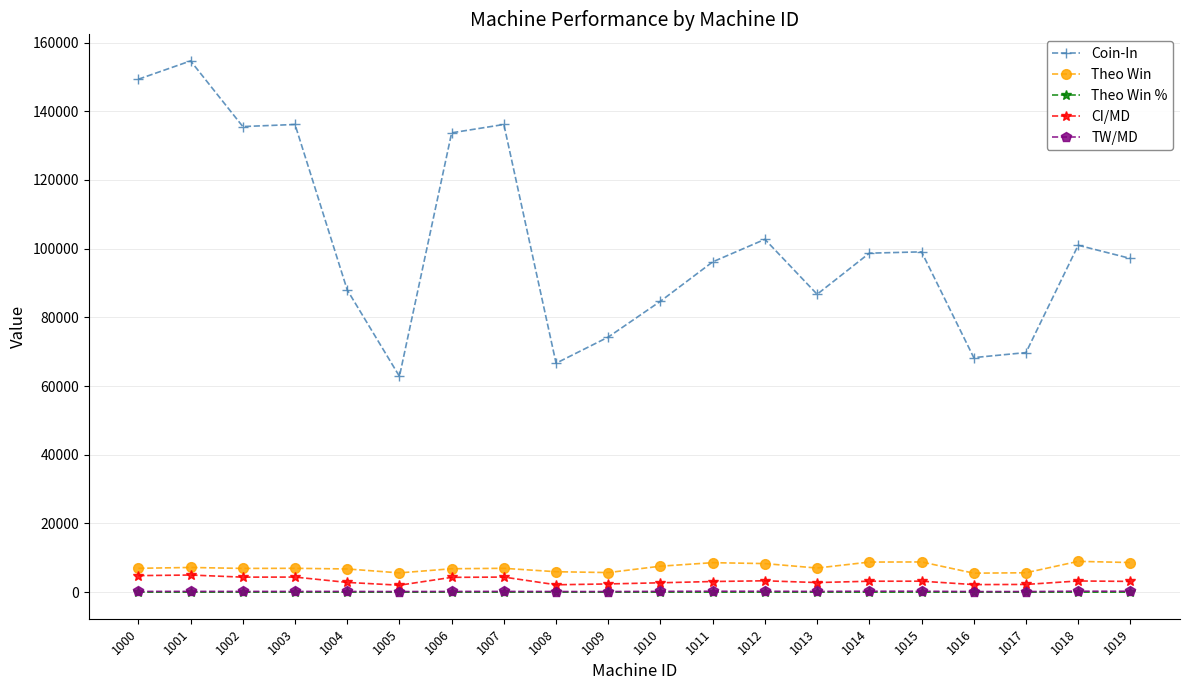

Between 1007 and 1015, which series saw the biggest shift?

Coin-In